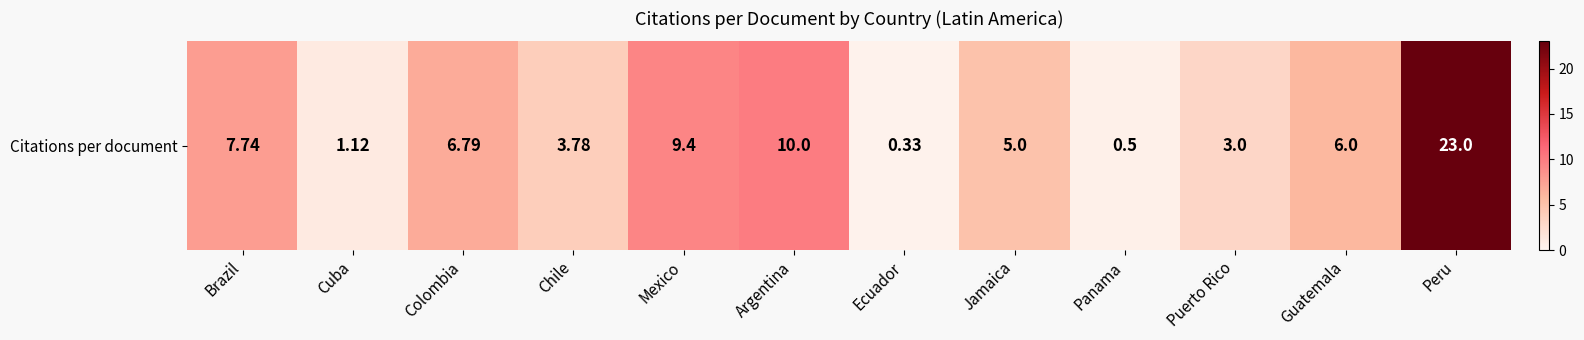

Reading left to right, extract all data points from this chart.

7.7	1.1	6.8	3.8	9.4	10.0	0.3	5.0	0.5	3.0	6.0	23.0